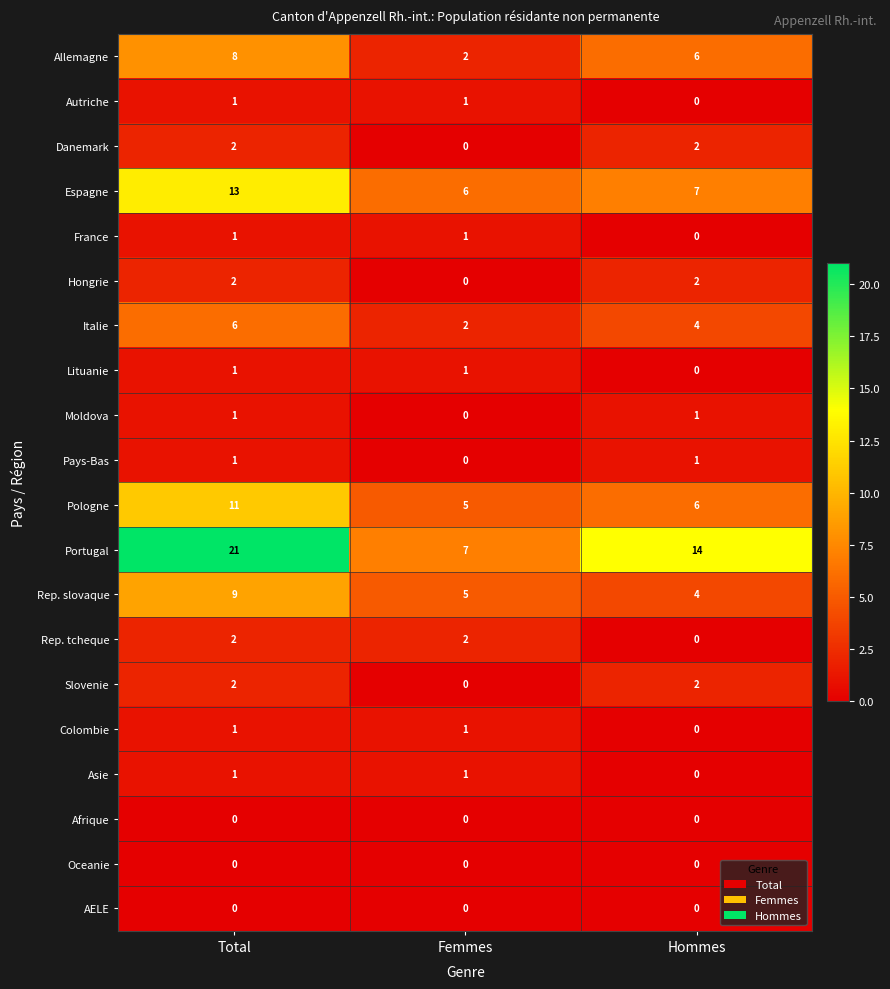

At which category is the sum across all series the highest?

Total